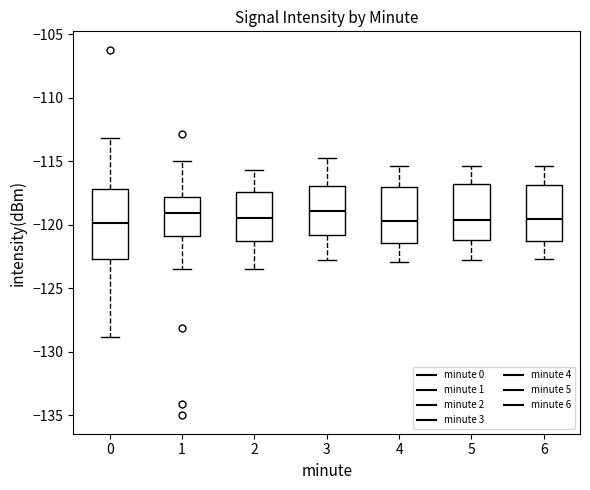

Reading left to right, read every box against the y-axis: the position of its median line, the range the box covers, and the ends of its whiskers. The values are not printed on the chart, so give them approximately, as read against the axis.

0: median -120.0, box -122.5 to -117.0, whiskers -129.0 to -113.0
1: median -119.0, box -121.0 to -118.0, whiskers -123.5 to -115.0
2: median -119.5, box -121.5 to -117.5, whiskers -123.5 to -115.5
3: median -119.0, box -121.0 to -117.0, whiskers -123.0 to -115.0
4: median -119.5, box -121.5 to -117.0, whiskers -123.0 to -115.5
5: median -119.5, box -121.0 to -117.0, whiskers -123.0 to -115.5
6: median -119.5, box -121.5 to -117.0, whiskers -122.5 to -115.5